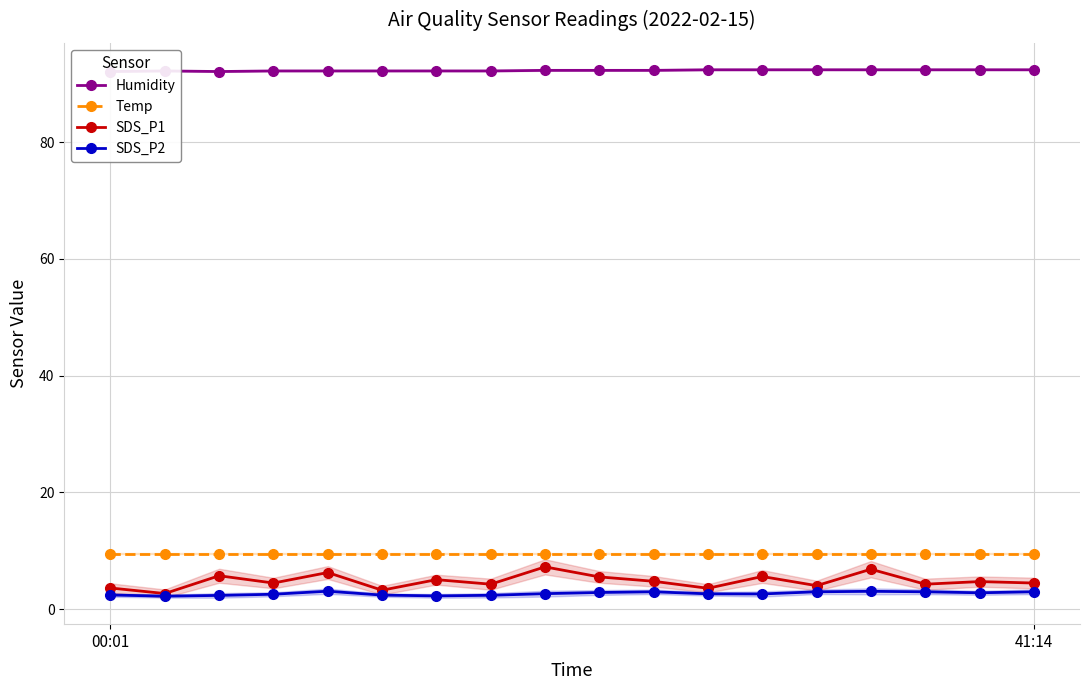

What position from the left is 9?

10